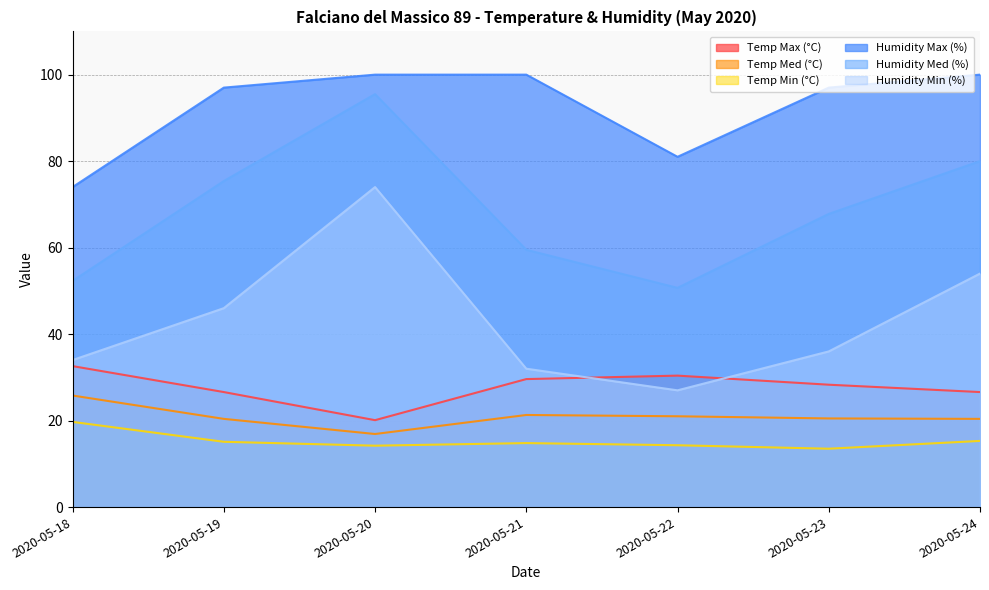

At which category is the sum across all series the highest?

2020-05-20